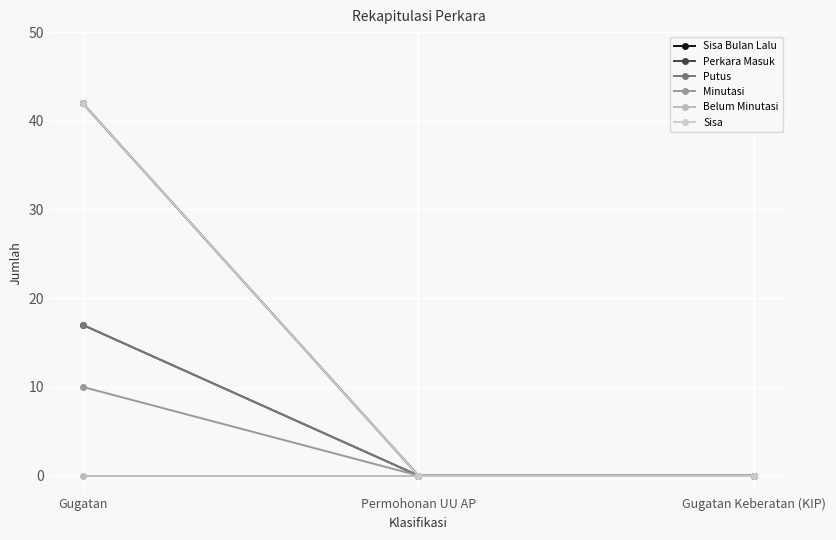

Count the Putus values in the range 0 to 17.

3